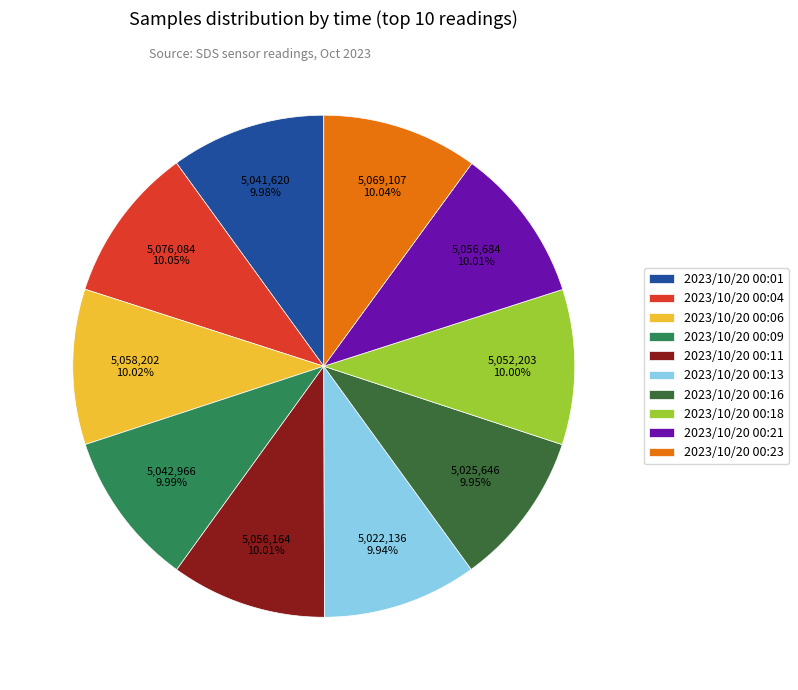

To the nearest percent, what portion does 2023/10/20 00:09 represent?

10%